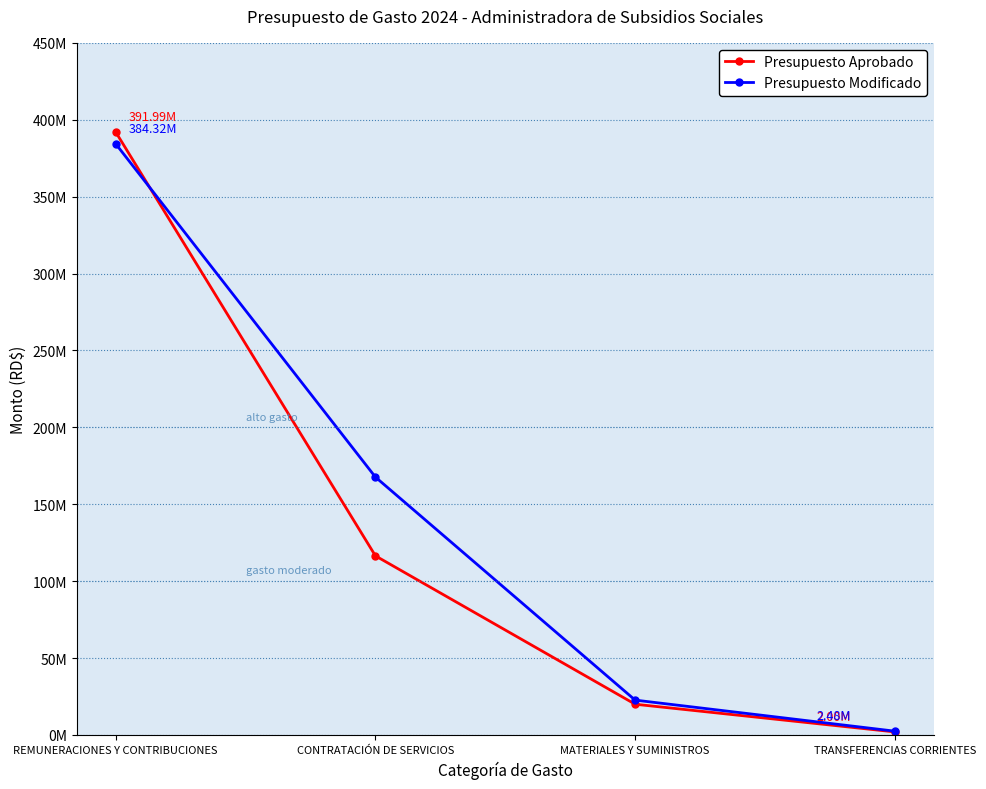

At how many categories does at least one series exceed 166228829?

2